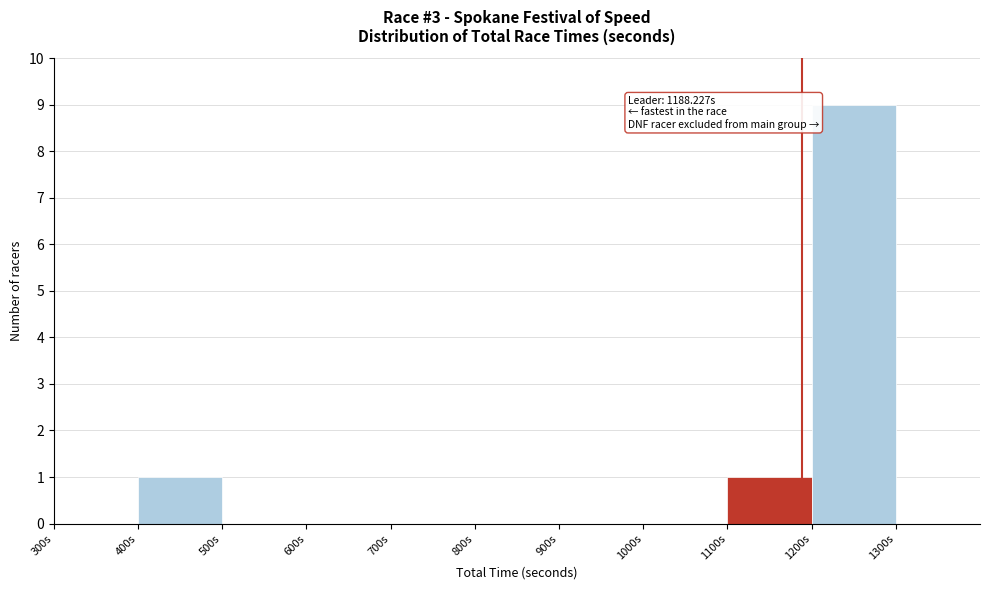

Over which range of the x-axis is the bar tallest?

1200 to 1300